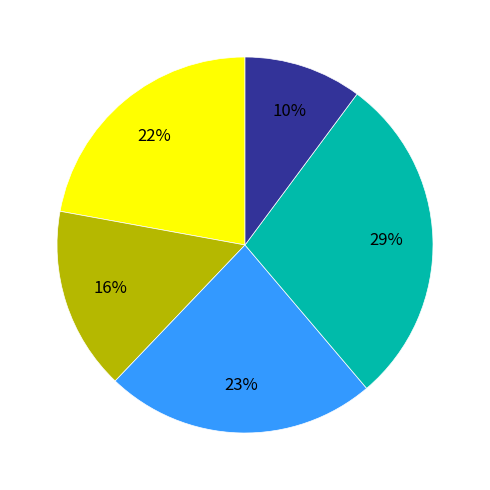

Is there any slice that represents more than half of the pie?

No